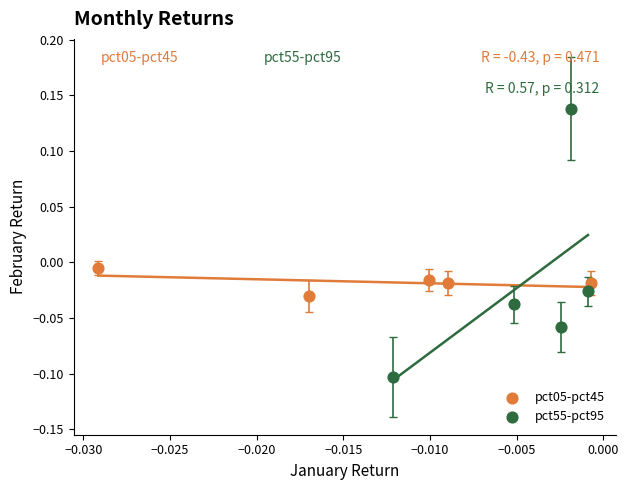

What are all the series names shown in the legend?

pct05-pct45, pct55-pct95